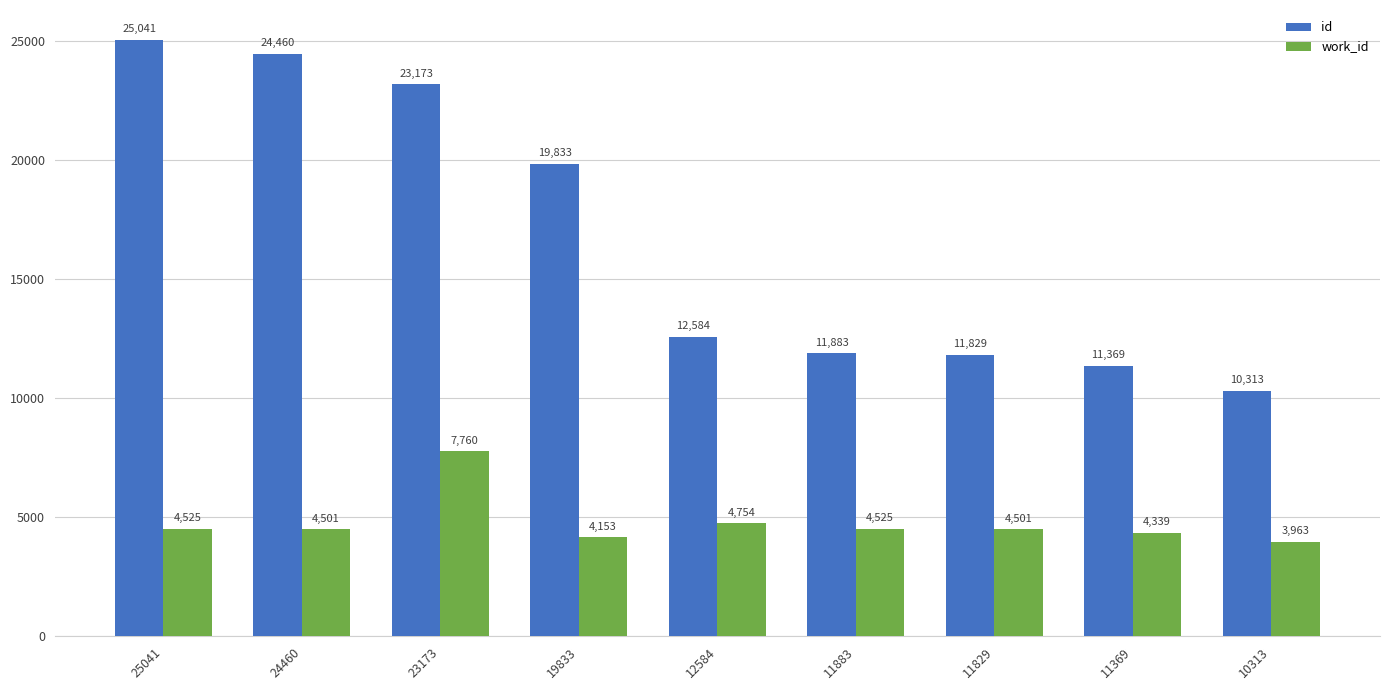

The id series shows 16601 at 12584. True or false?

False